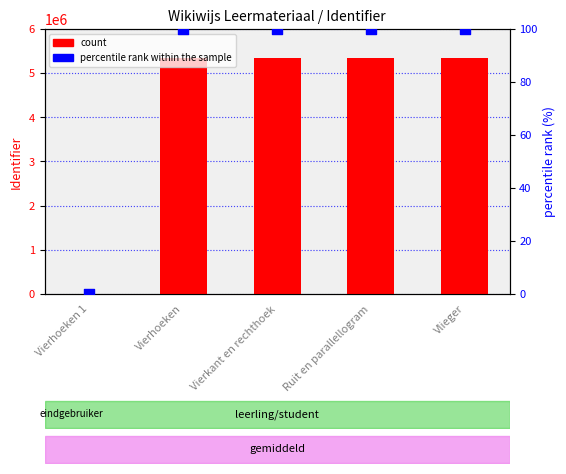

What are all the series names shown in the legend?

count, percentile rank within the sample